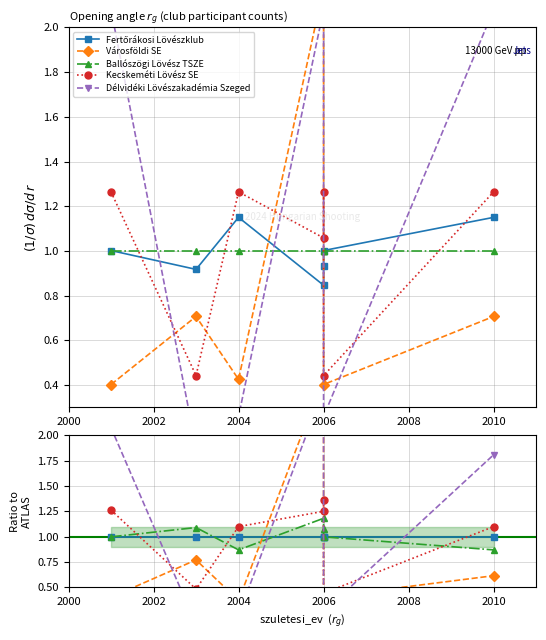

Which label corresponds to the largest value in the chart?

2006